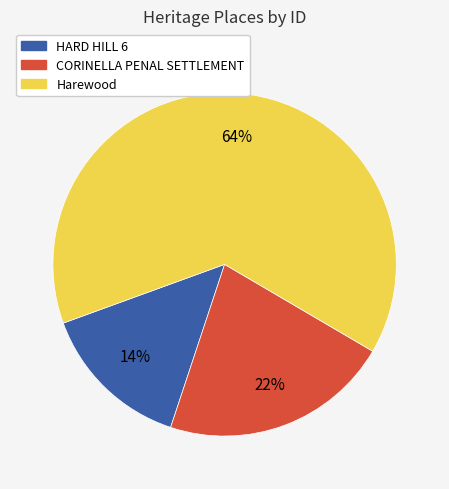

Is the sum of HARD HILL 6 and CORINELLA PENAL SETTLEMENT greater than half?

No